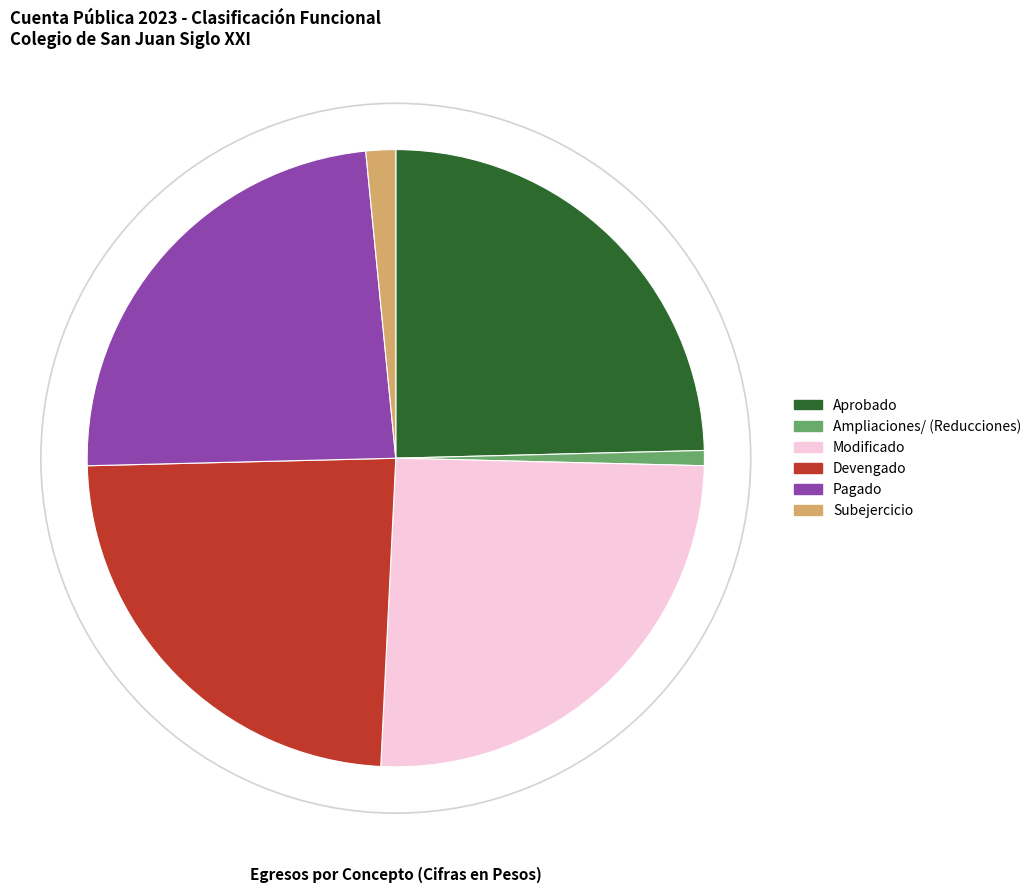

Between Modificado and Subejercicio, which is larger?

Modificado